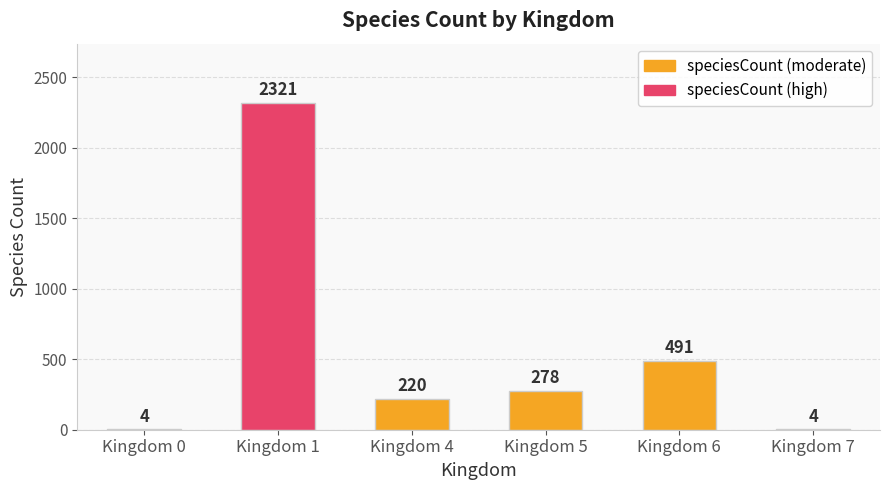

What is the change in value from Kingdom 6 to Kingdom 7?

-487